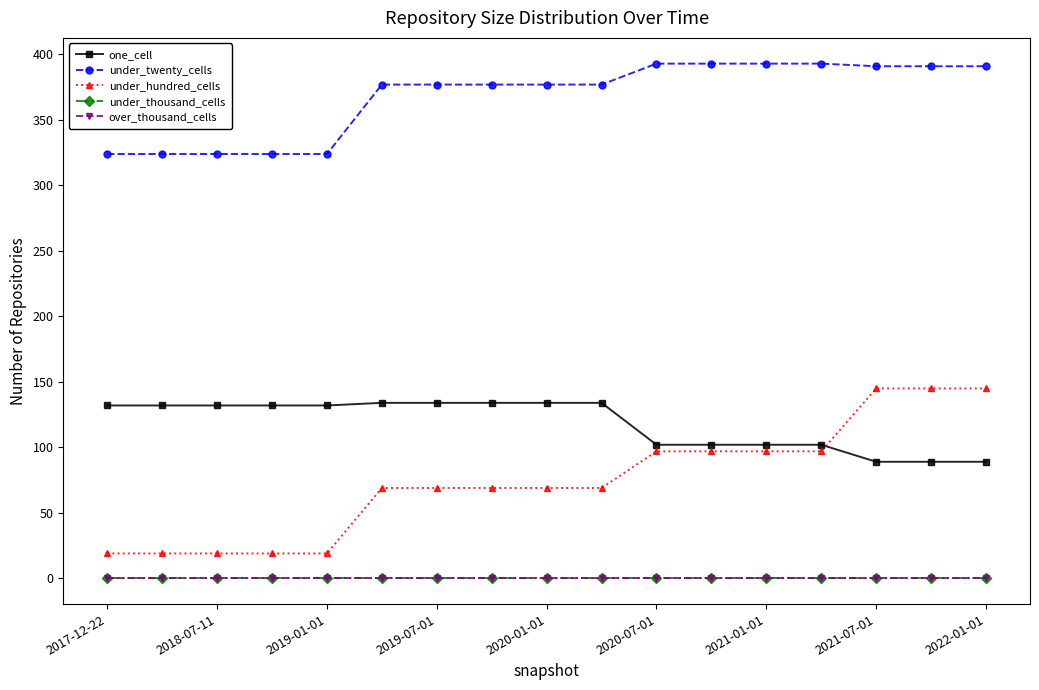

Is this an area chart (filled region under the line)?

No